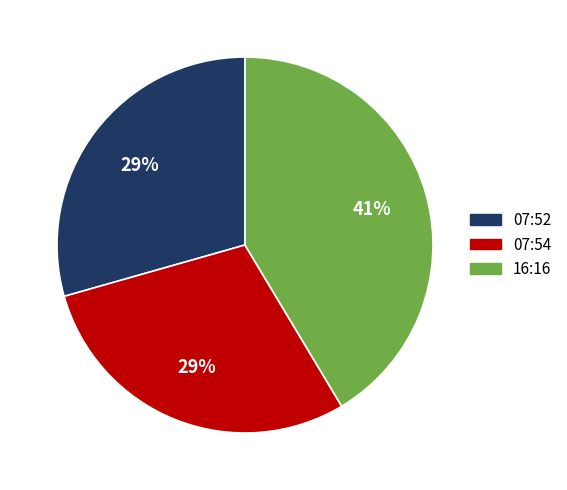

To the nearest percent, what is the average slice percentage?

33%